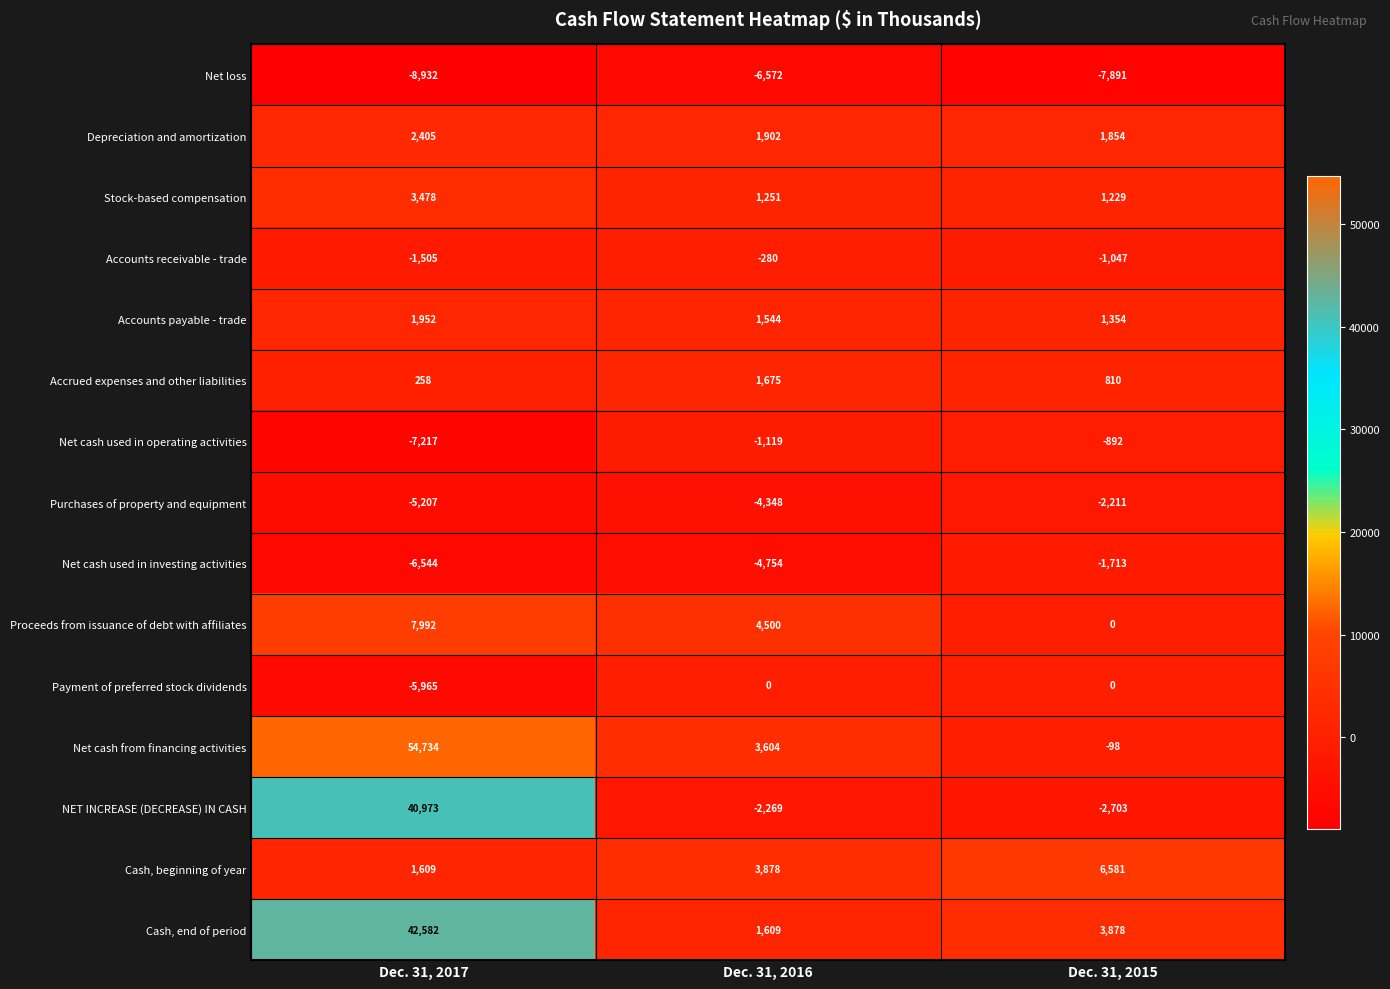

What is the sum of all NET INCREASE (DECREASE) IN CASH values?

36001